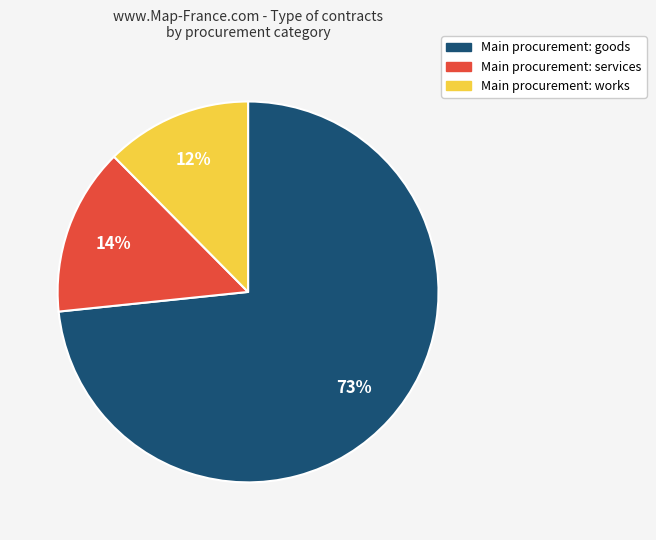

Is there any slice that represents more than half of the pie?

Yes